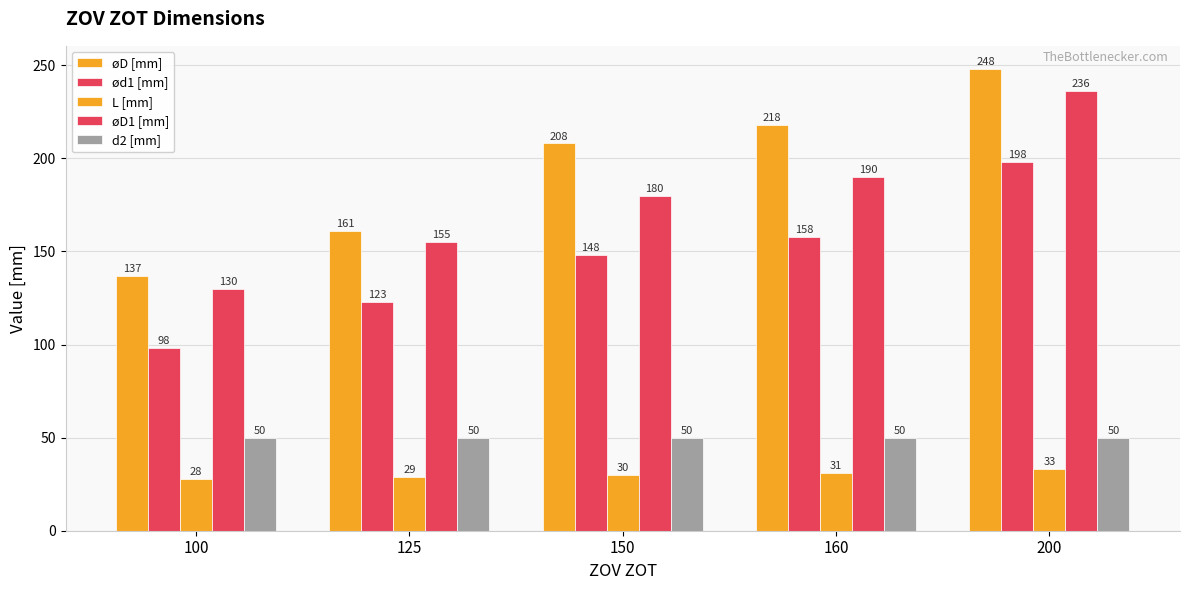

What is the average value of the L [mm] series?

30